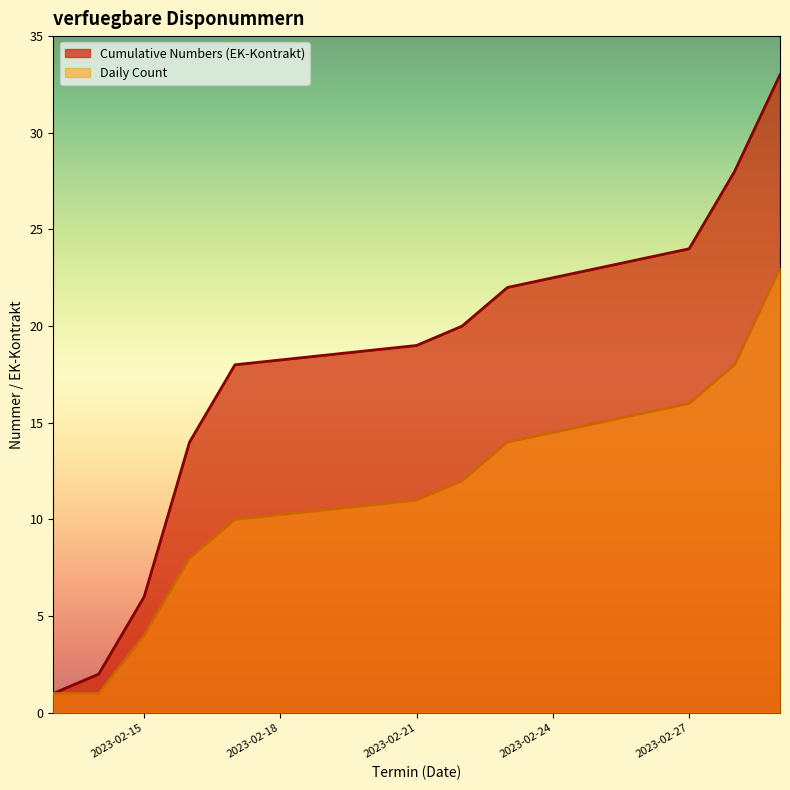

Is it true that Daily Count equals 11 at 2023-02-21?

True